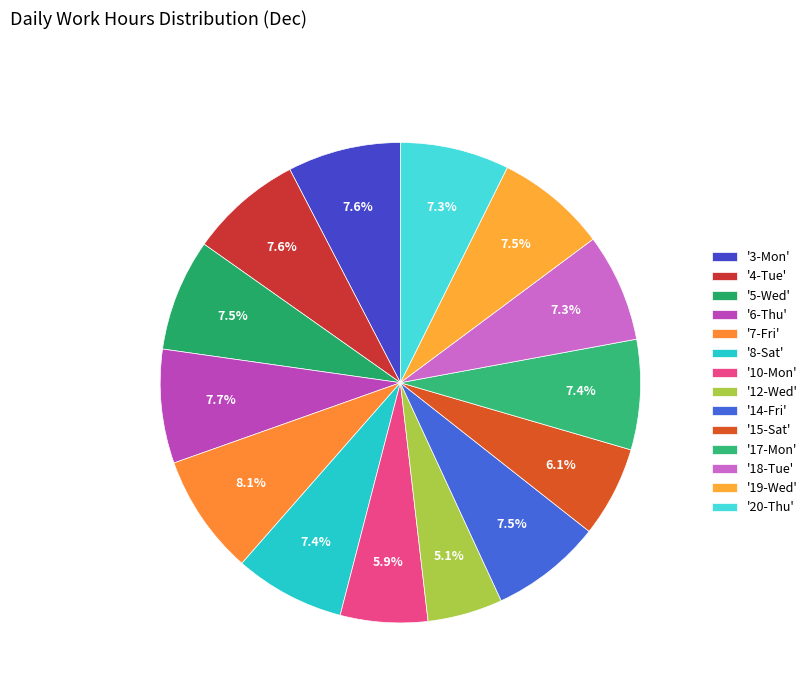

Does any single category account for the majority?

No